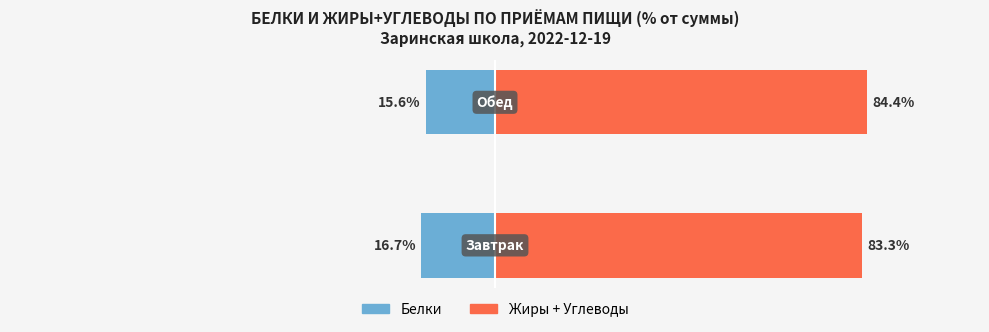

What are all the series names shown in the legend?

Белки, Жиры + Углеводы